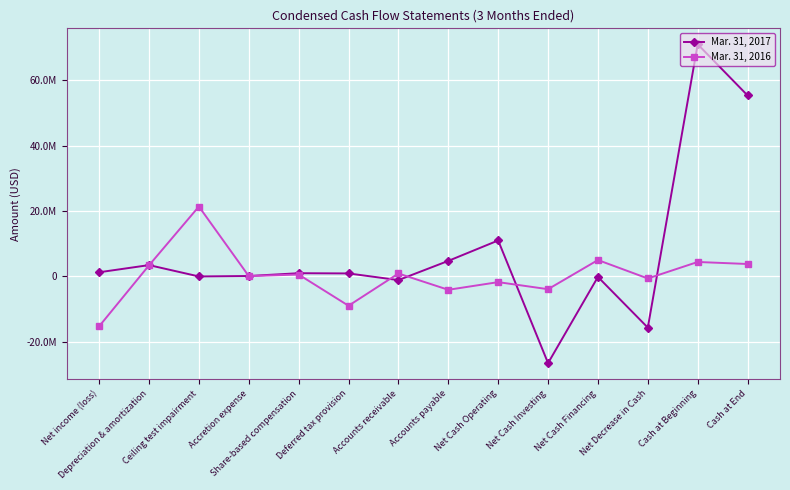

What is the value of the Mar. 31, 2017 point at the 4th from the left?

137176